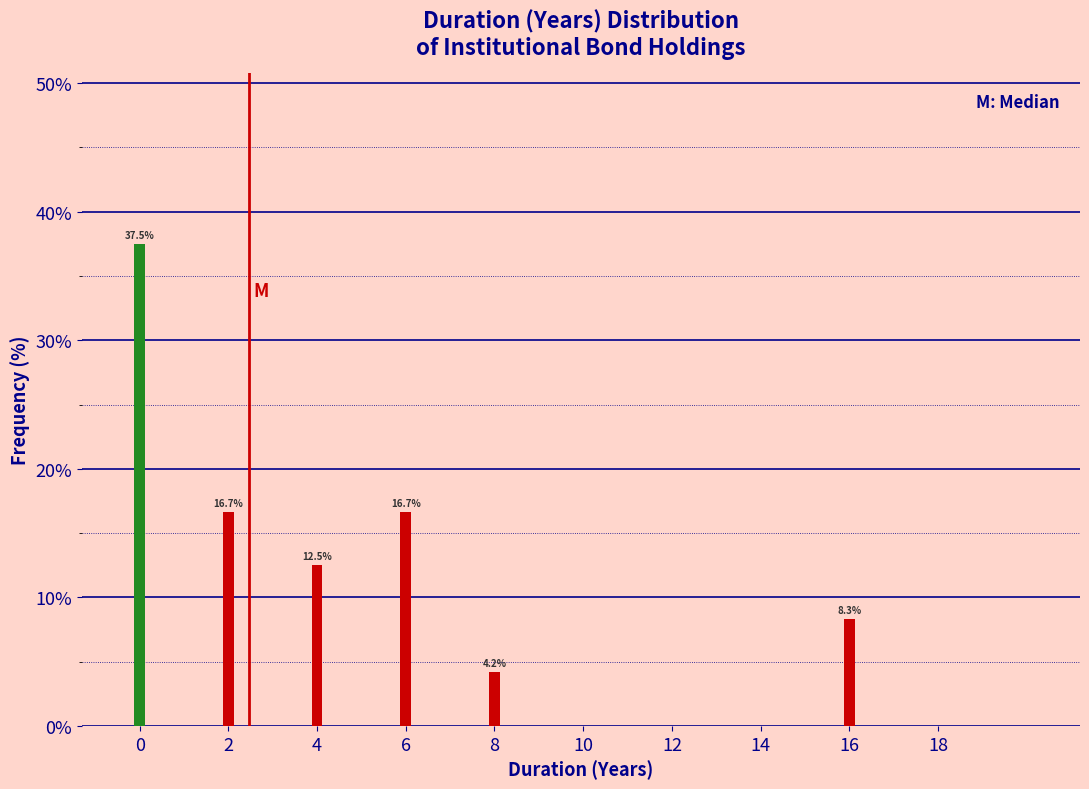

Reading right to left, extract all data points from this chart.

18=0.0	16=8.3	14=0.0	12=0.0	10=0.0	8=4.2	6=16.7	4=12.5	2=16.7	0=37.5